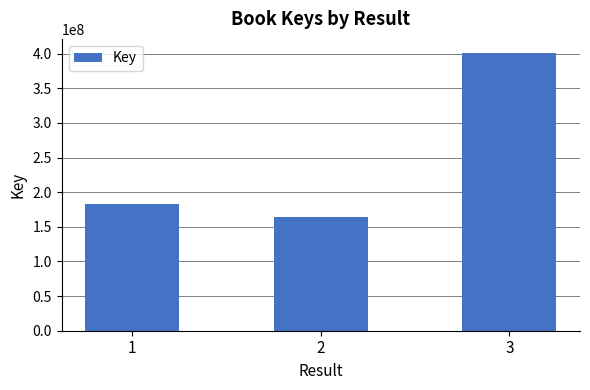

Reading right to left, transcribe all the data shown in this chart.

3=401396153	2=163736274	1=183368466